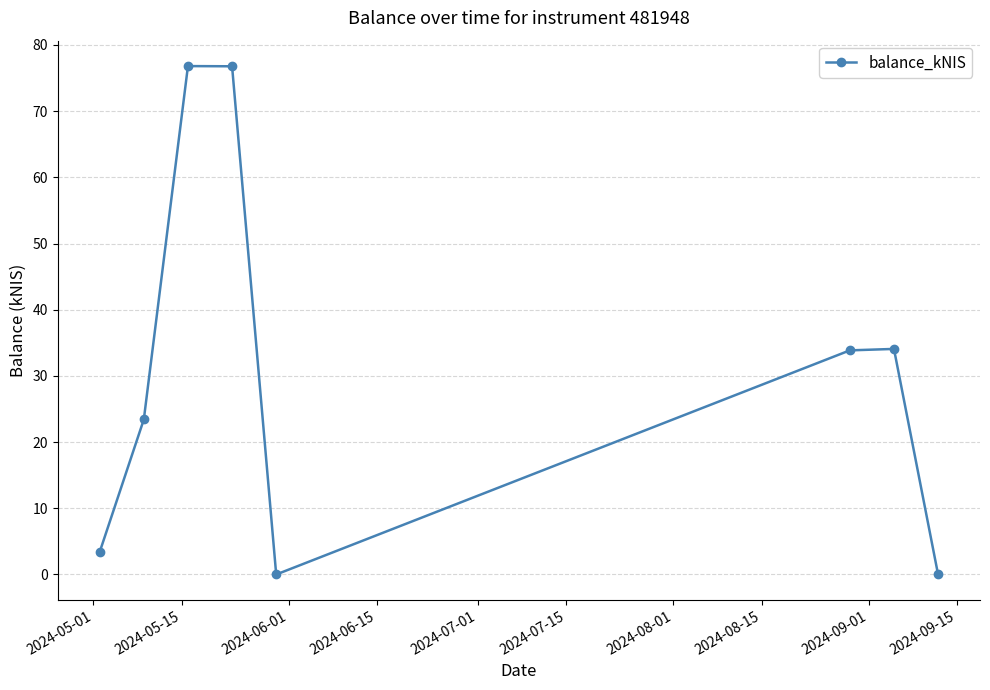

True or false: there are more than 1 points higher than both neighbors.

True